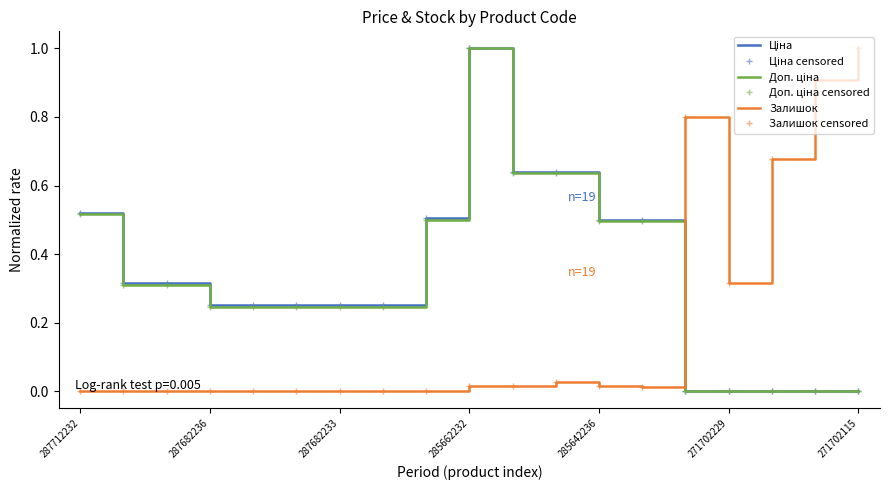

Is this an area chart (filled region under the line)?

No